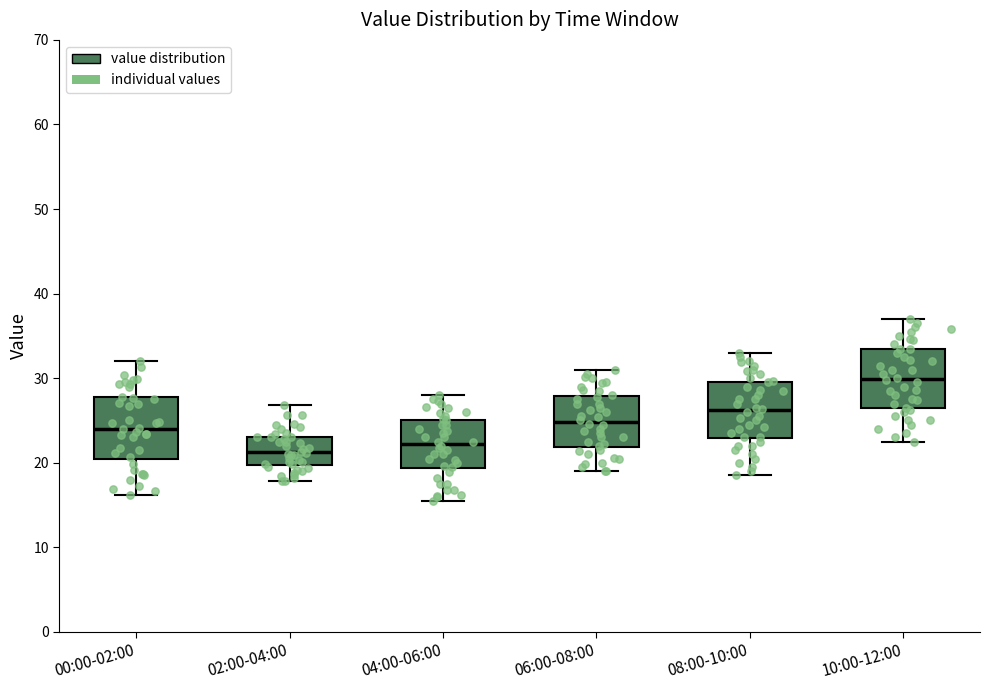

Where does the median line of the box for 08:00-10:00 sit on the y-axis? The values are not printed on the chart, so give them approximately, as read against the axis.

26